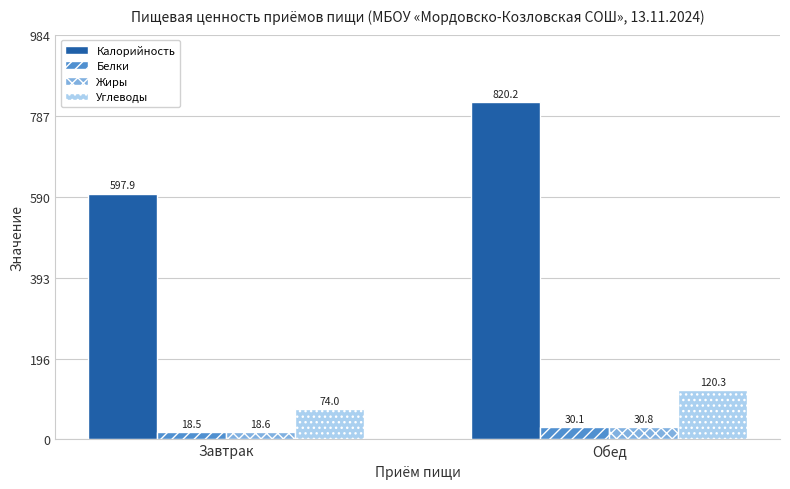

Between Завтрак and Обед, which series saw the biggest shift?

Калорийность